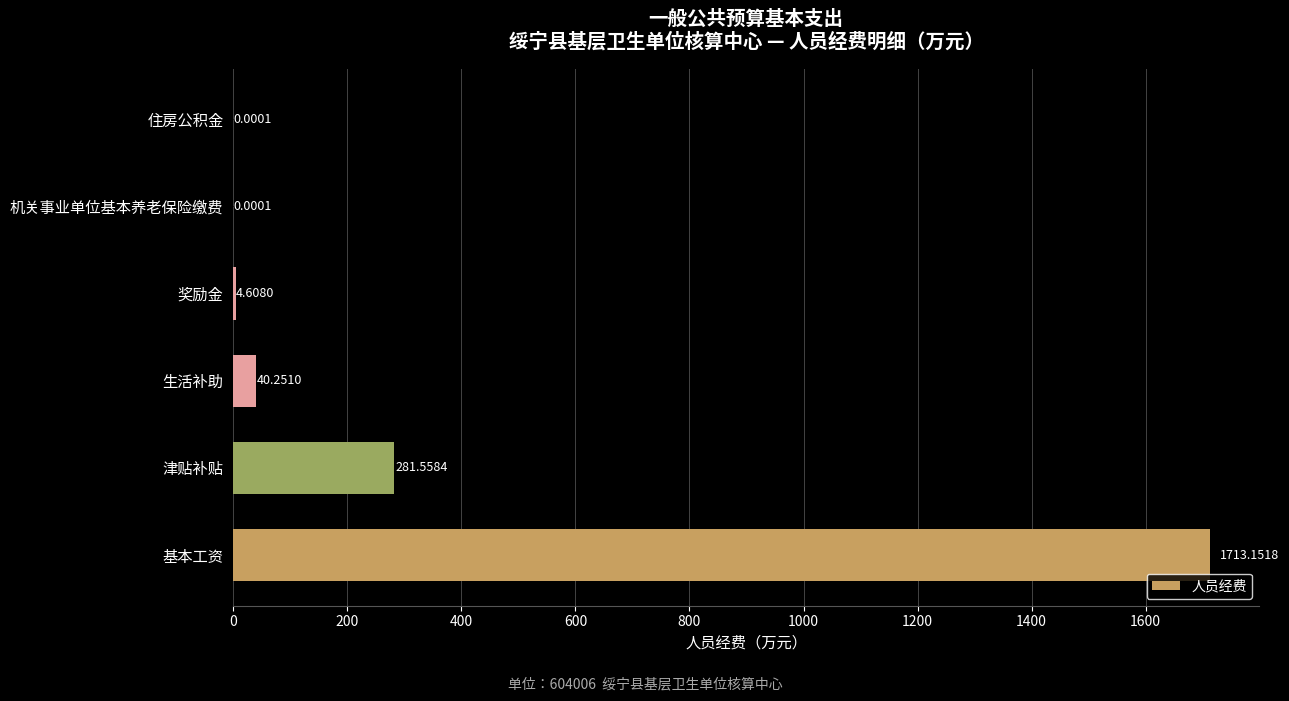

Are the bars horizontal?

Yes